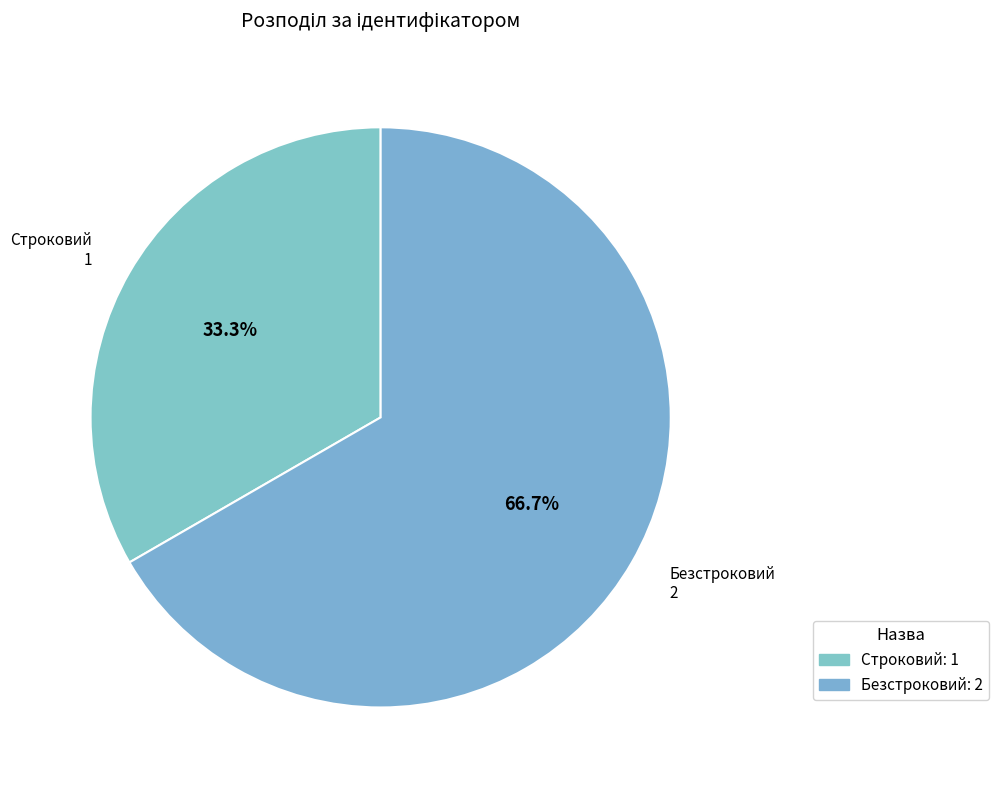

To the nearest percent, what percentage of the pie is Безстроковий?

67%